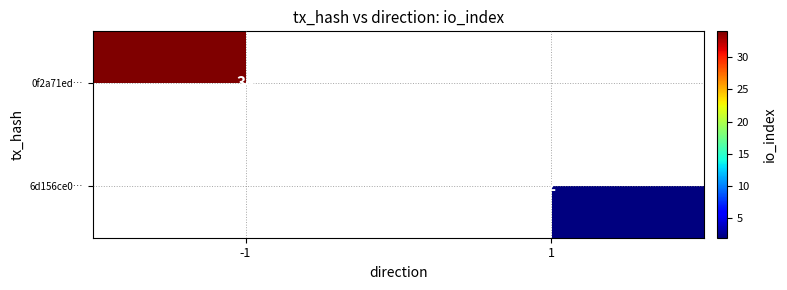

Which has a higher value, 1 or -1?

-1